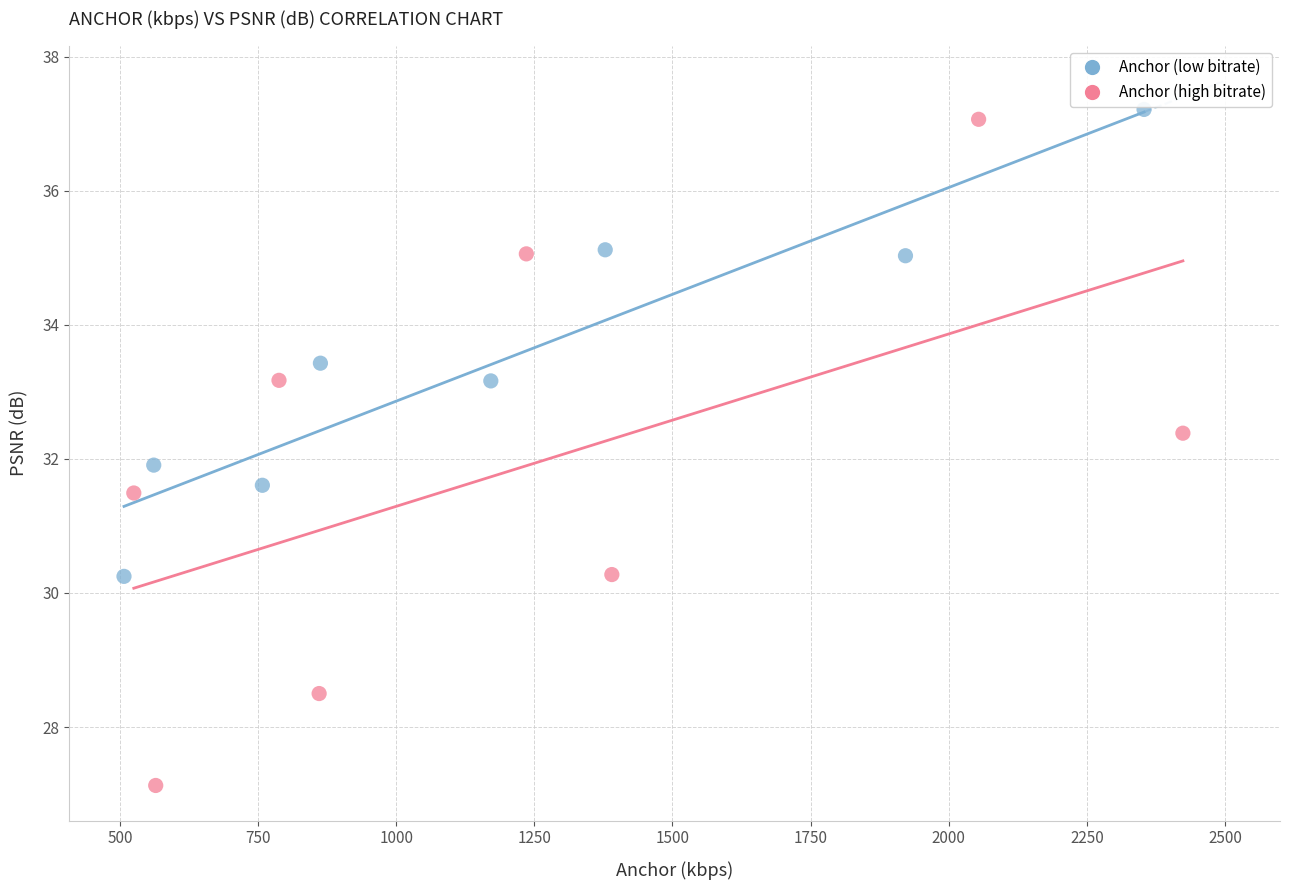

Which series has the largest Y range (max minus min)?

Anchor (high bitrate)